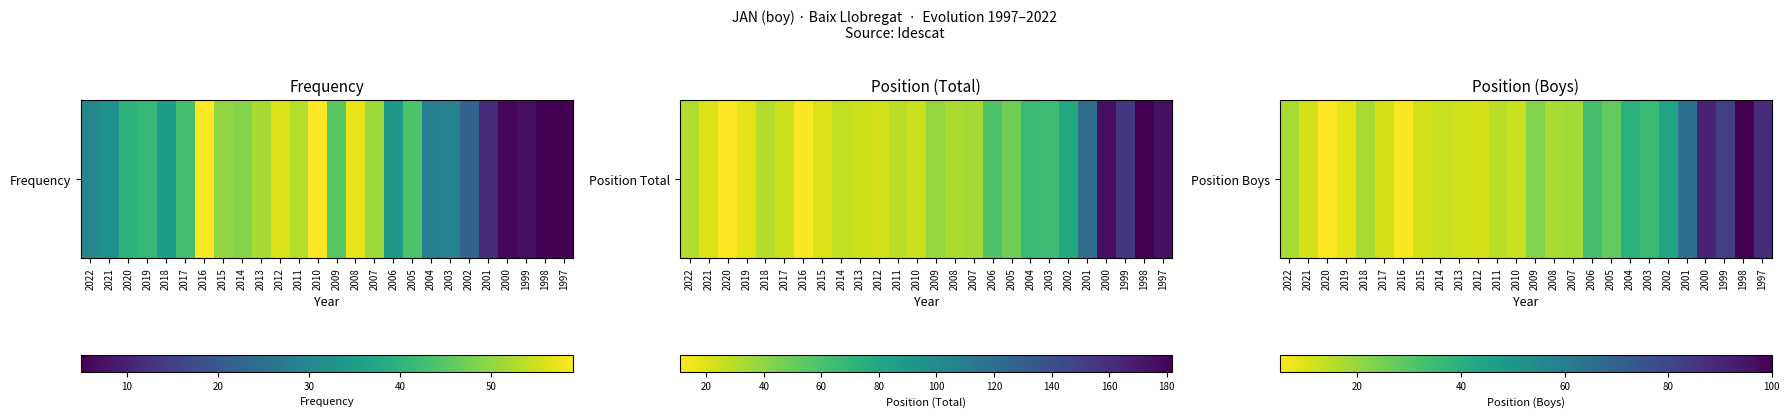

Reading right to left, list all the values displayed in this chart.

88	100	82	91	65	44	36	39	28	33	18	17	23	13	15	11	12	13	11	6	11	17	9	5	11	17